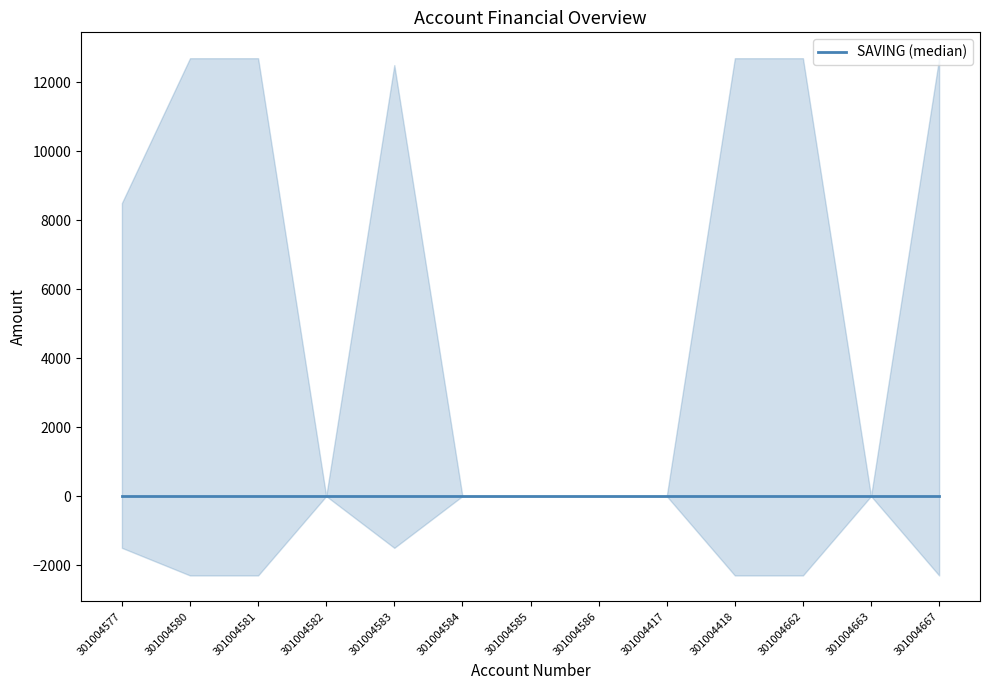

Where is INTEREST nearest to the value 1150?

301004577